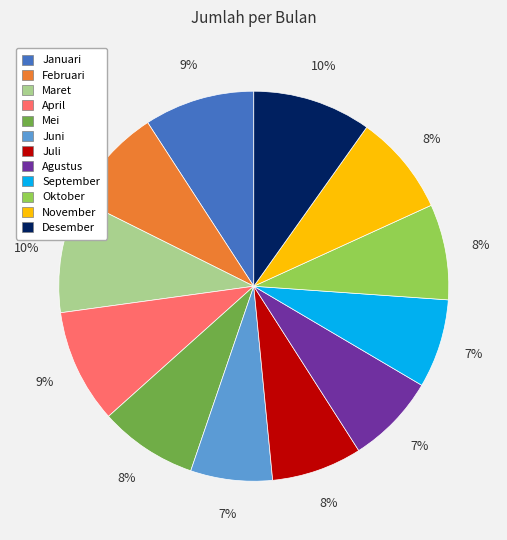

Is there a majority slice in this chart?

No